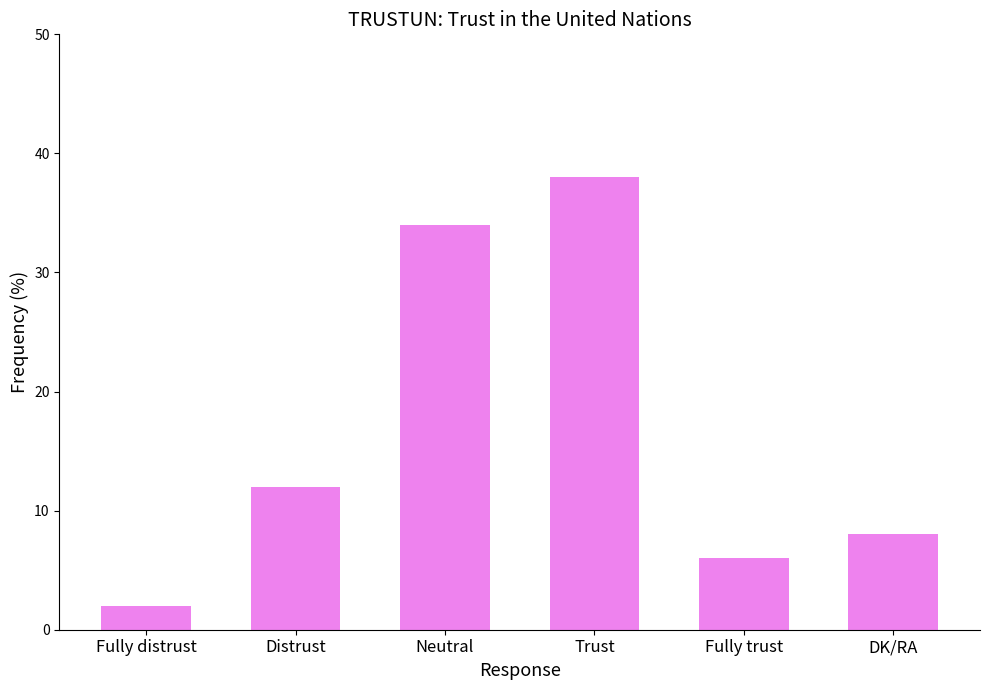

The value at Fully trust is 6. True or false?

True